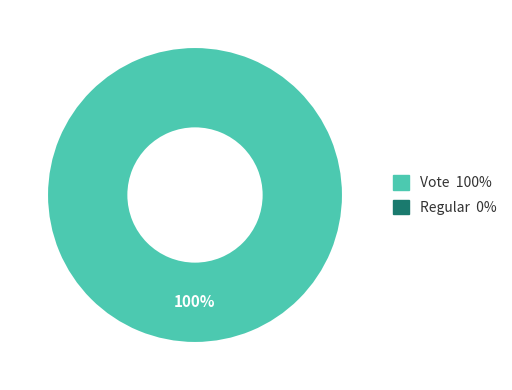

Count the number of slices in the pie.

2